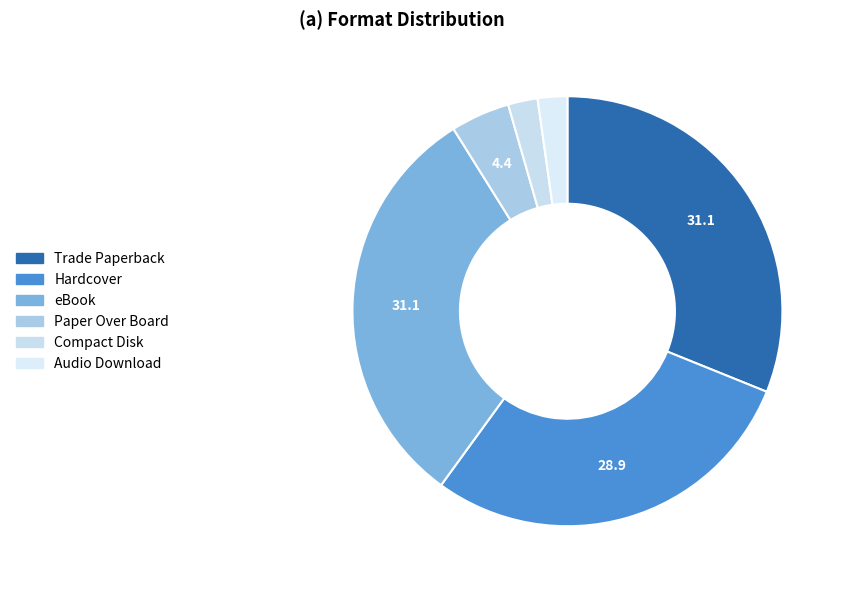

Count the number of slices in the pie.

6